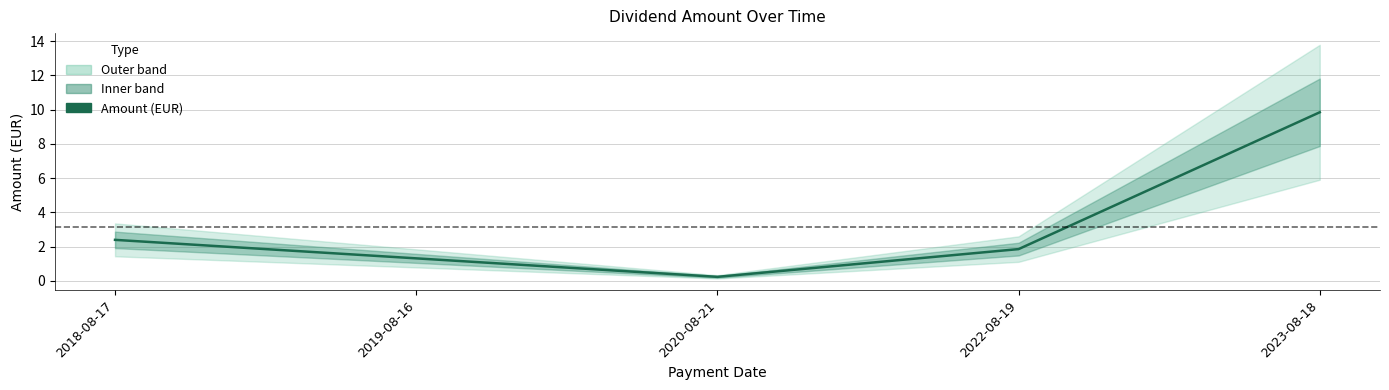

What position from the left is 2023-08-18?

5